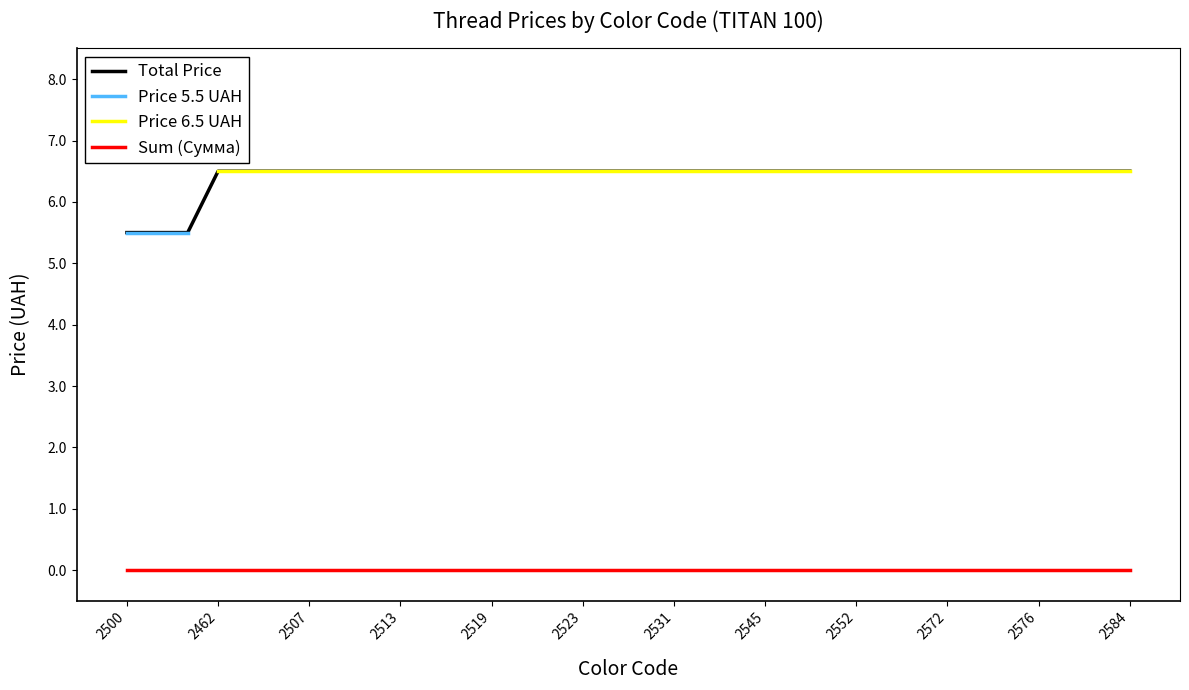

True or false: Total Price has a value of 6.5 at 2552.

True